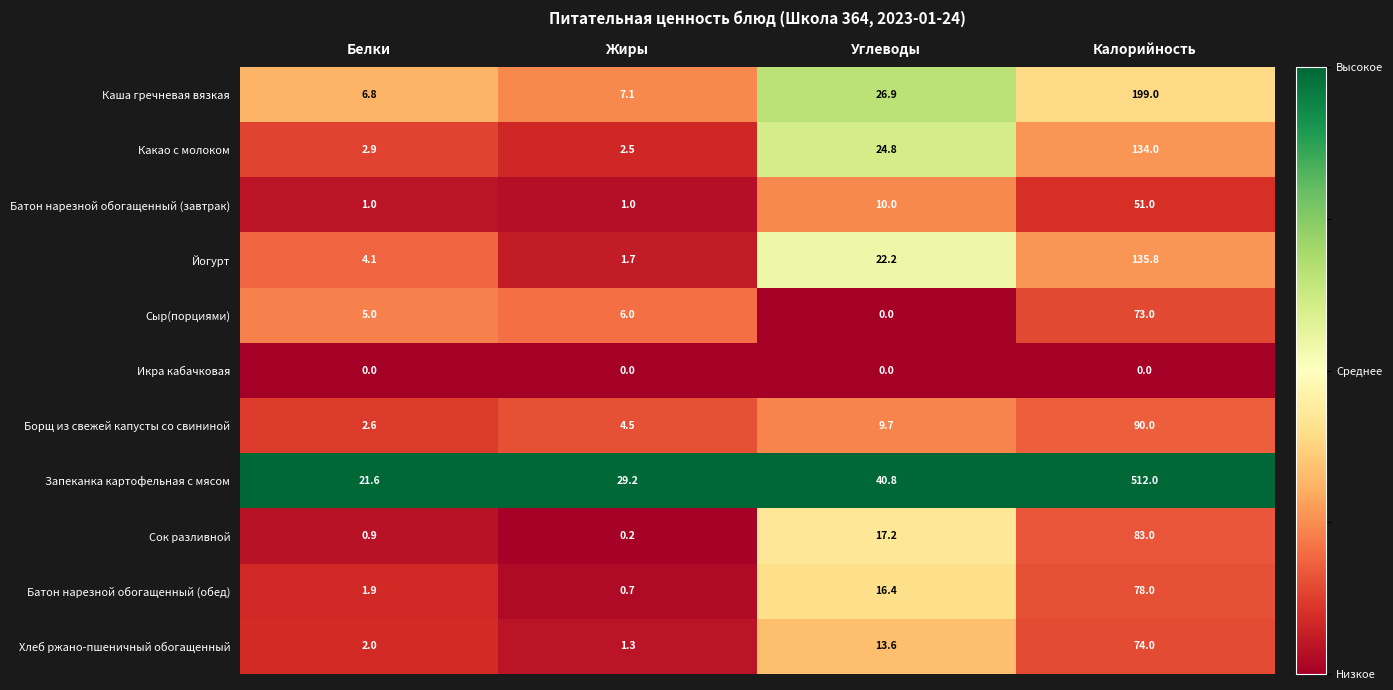

List the series in order of their peak value, lowest first.

Икра кабачковая, Батон нарезной обогащенный (завтрак), Сыр(порциями), Хлеб ржано-пшеничный обогащенный, Батон нарезной обогащенный (обед), Сок разливной, Борщ из свежей капусты со свининой, Какао с молоком, Йогурт, Каша гречневая вязкая, Запеканка картофельная с мясом